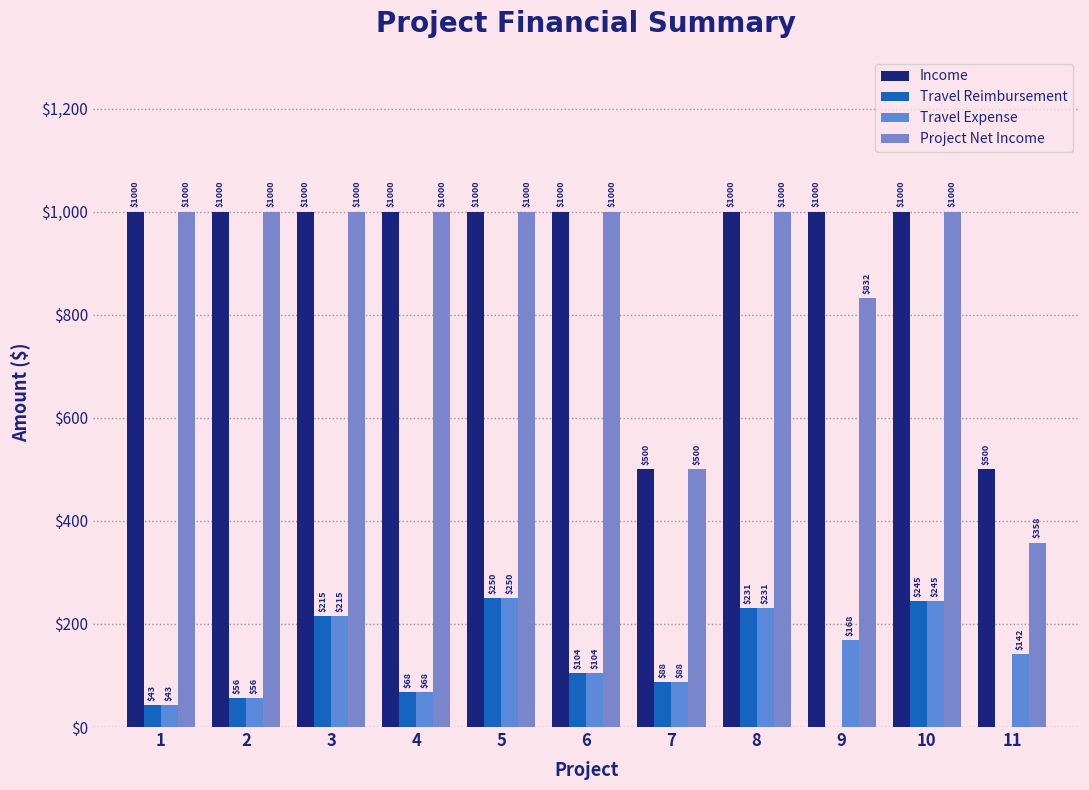

At which label is Travel Reimbursement closest to 125?

6